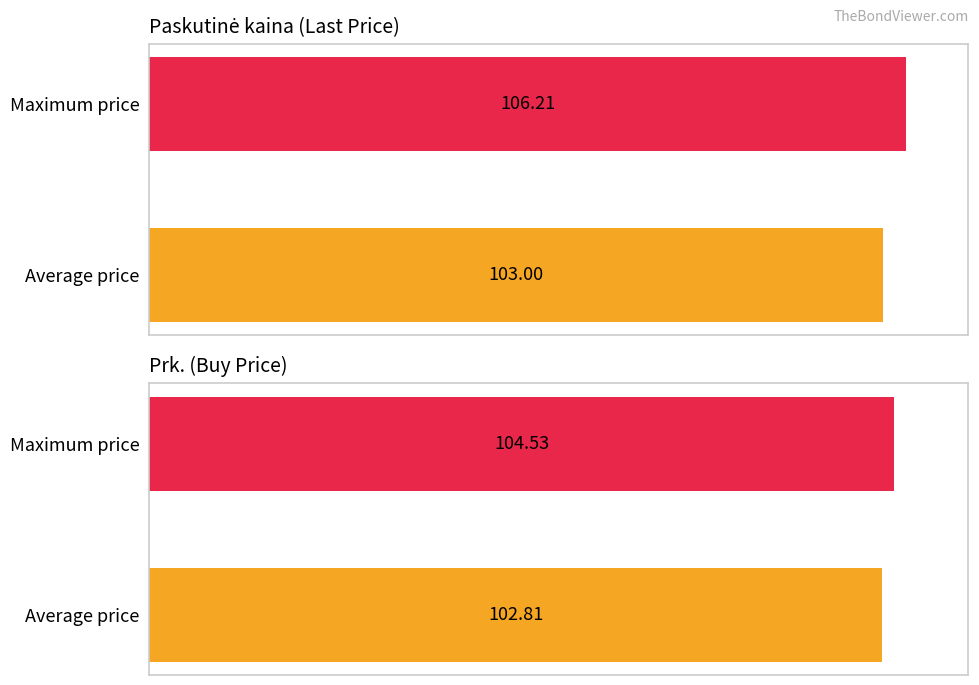

Rank the categories by Paskutinė kaina value from lowest to highest.

Average price, Maximum price